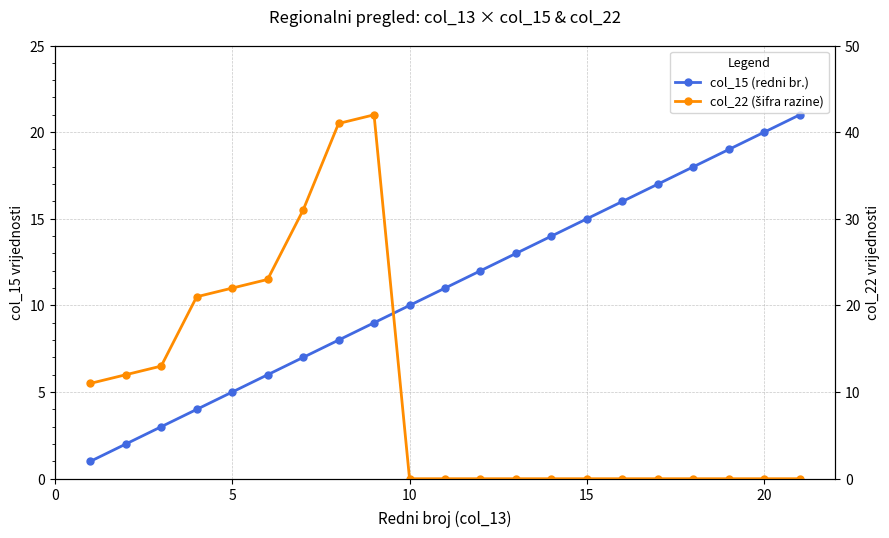

What is the maximum value for col_22 (šifra razine)?

42